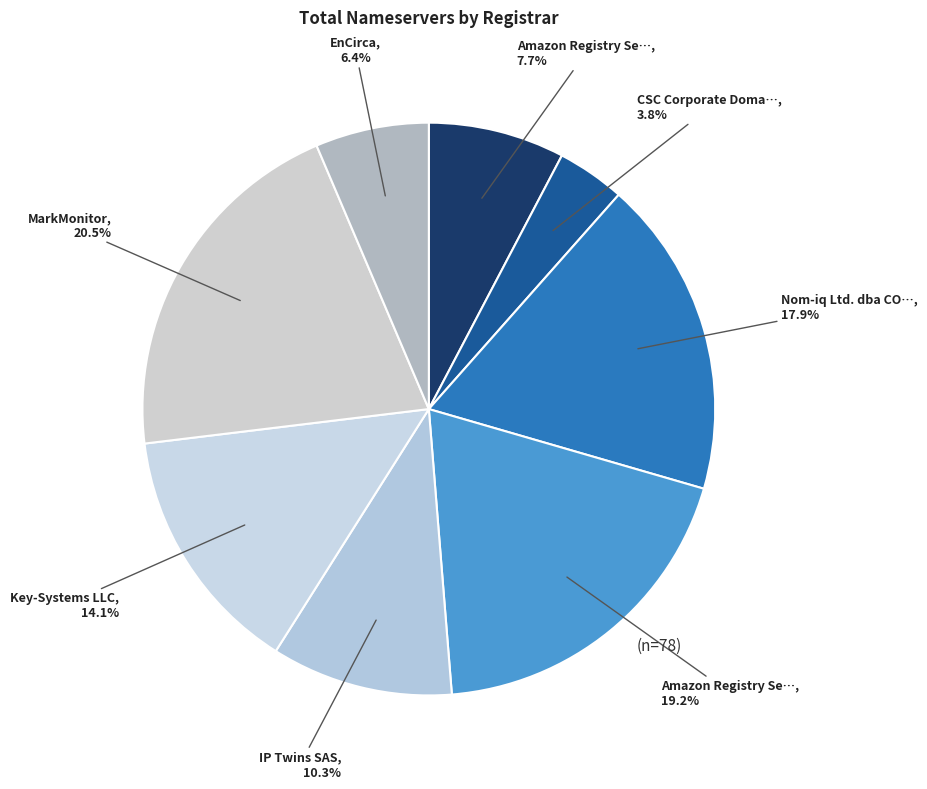

Which category has the biggest portion of the pie?

MarkMonitor, Inc.